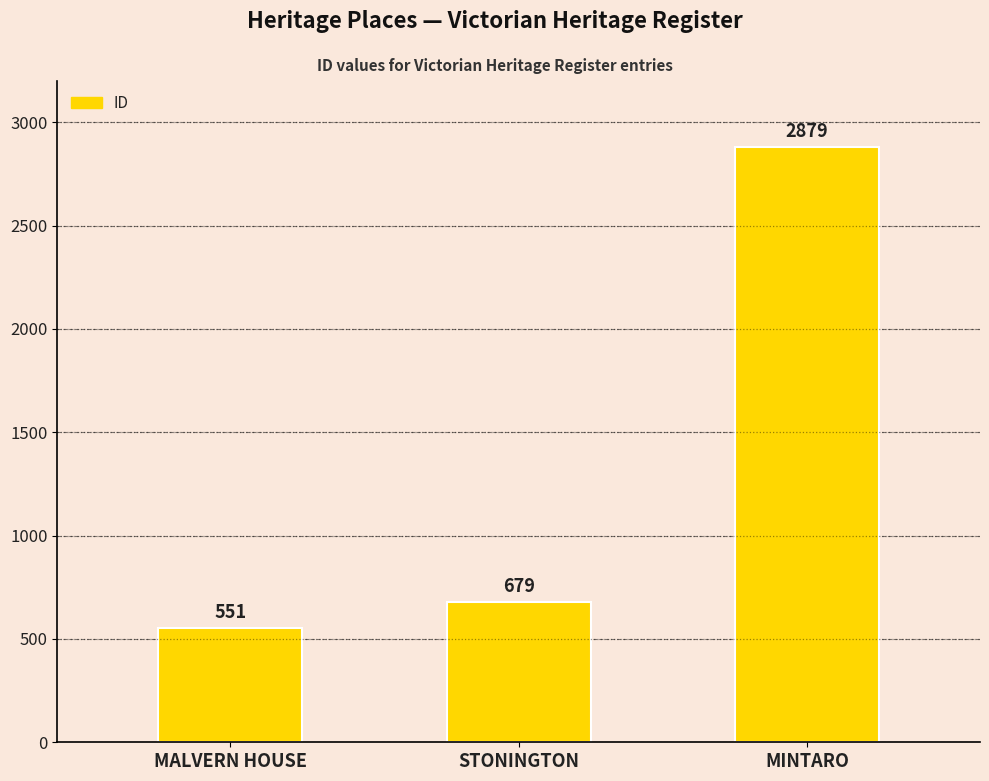

Is it true that the value at MINTARO is 1982?

False